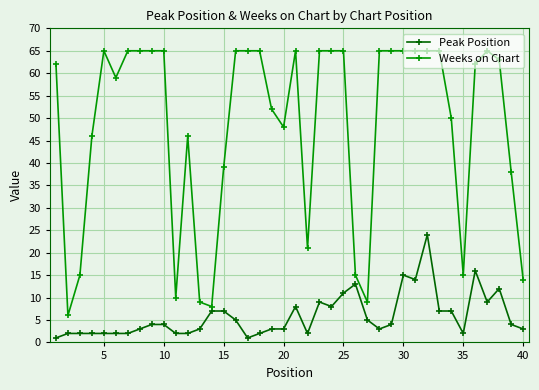

List the series in order of their peak value, lowest first.

Peak Position, Weeks on Chart